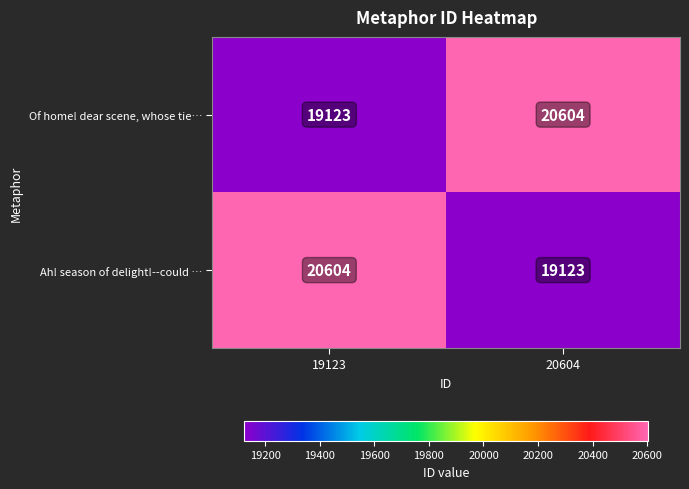

What is the difference between the maximum and minimum values in the Ah! season of delight!--could … series?

1481